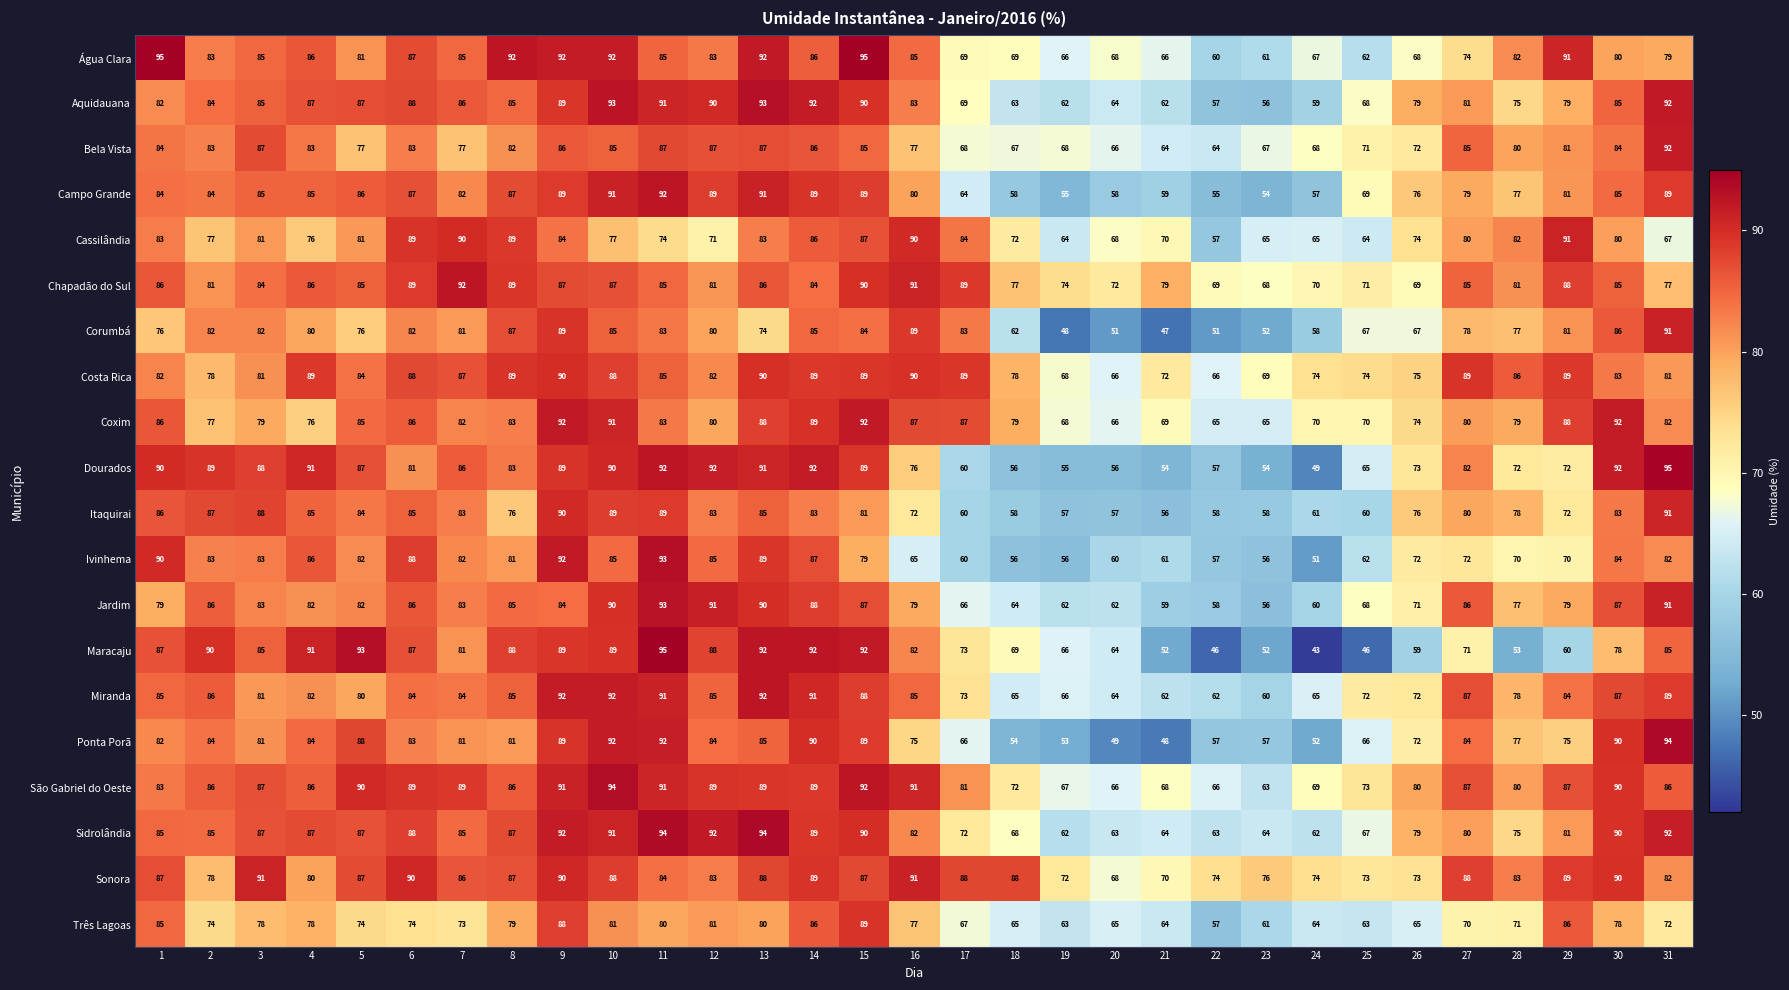

What is the spread (max minus min) of values at 15?

16